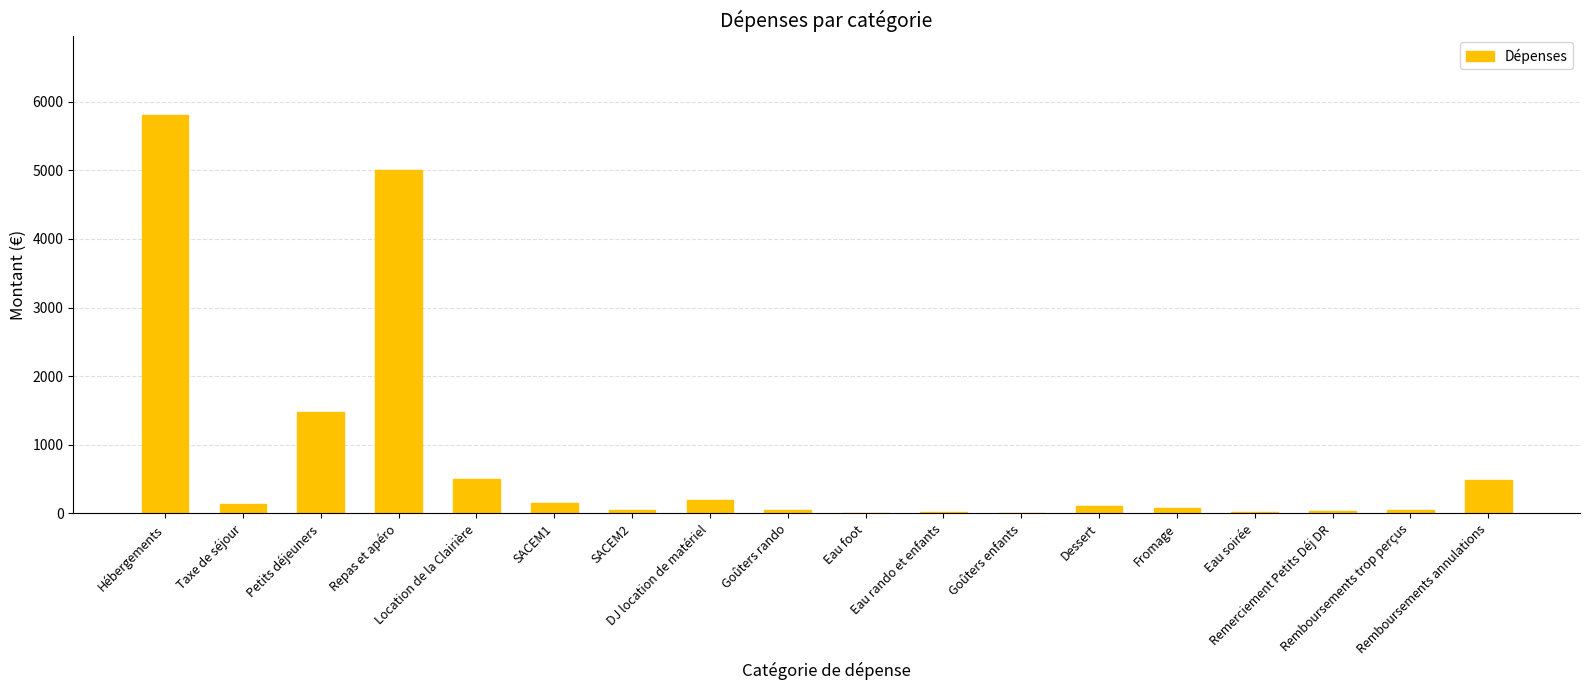

What is the greatest value displayed?

5803.0